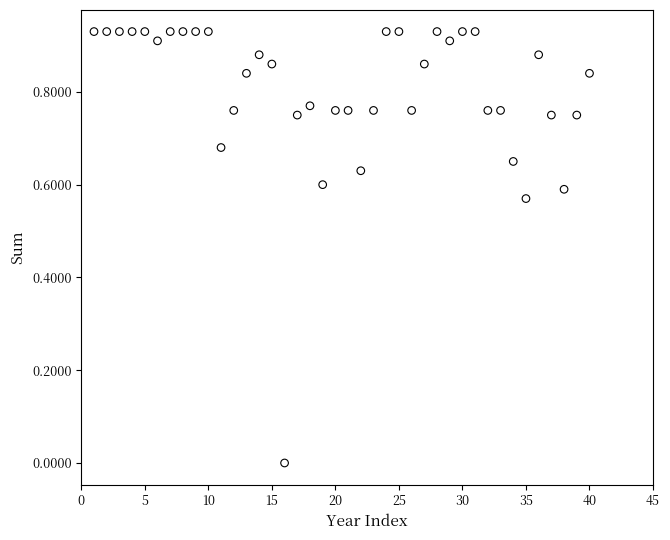

What is the range of X values (max minus min)?

39.0